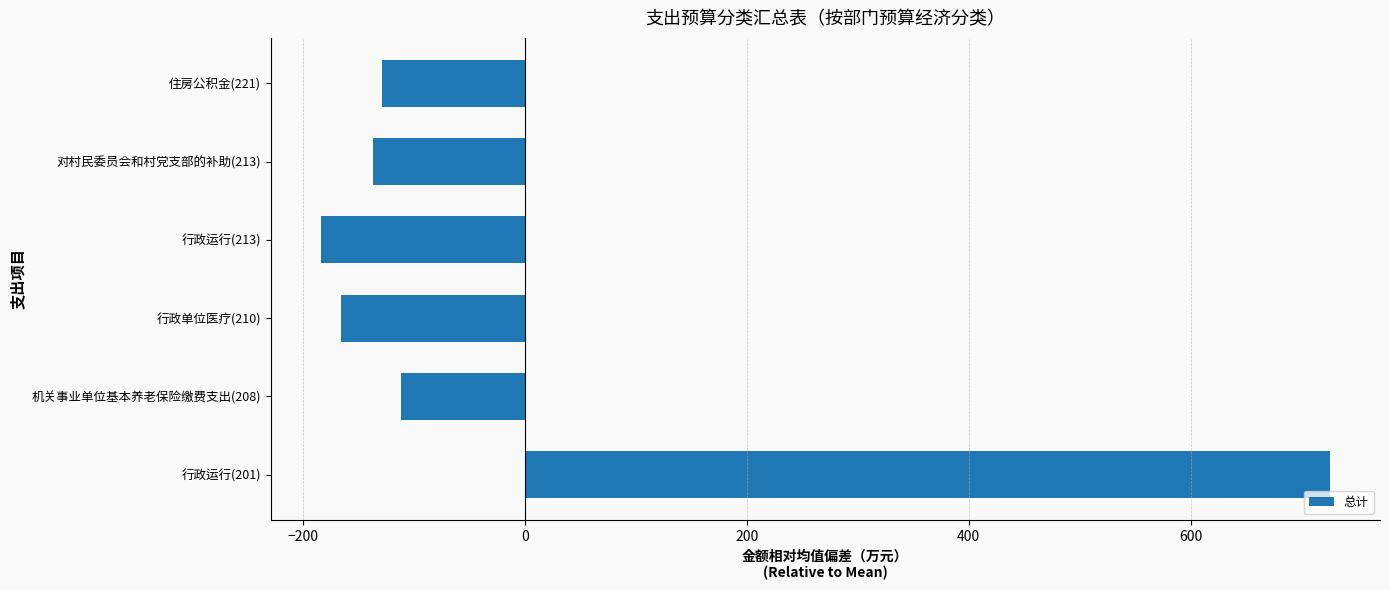

Reading bottom to top, what are all the values shown in this chart?

行政运行(201)=725.0	机关事业单位基本养老保险缴费支出(208)=-111.3	行政单位医疗(210)=-165.9	行政运行(213)=-183.3	对村民委员会和村党支部的补助(213)=-136.3	住房公积金(221)=-128.2